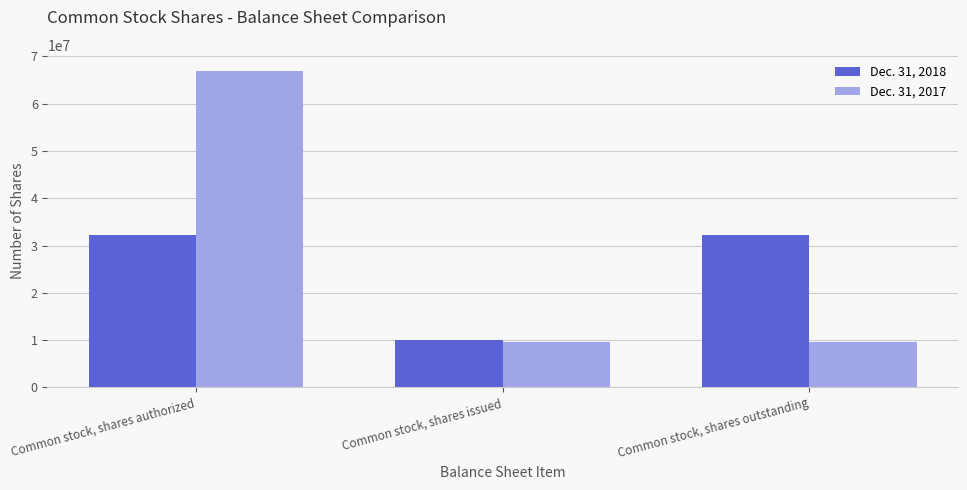

What is the label of the 1st bar from the right?

Common stock, shares outstanding